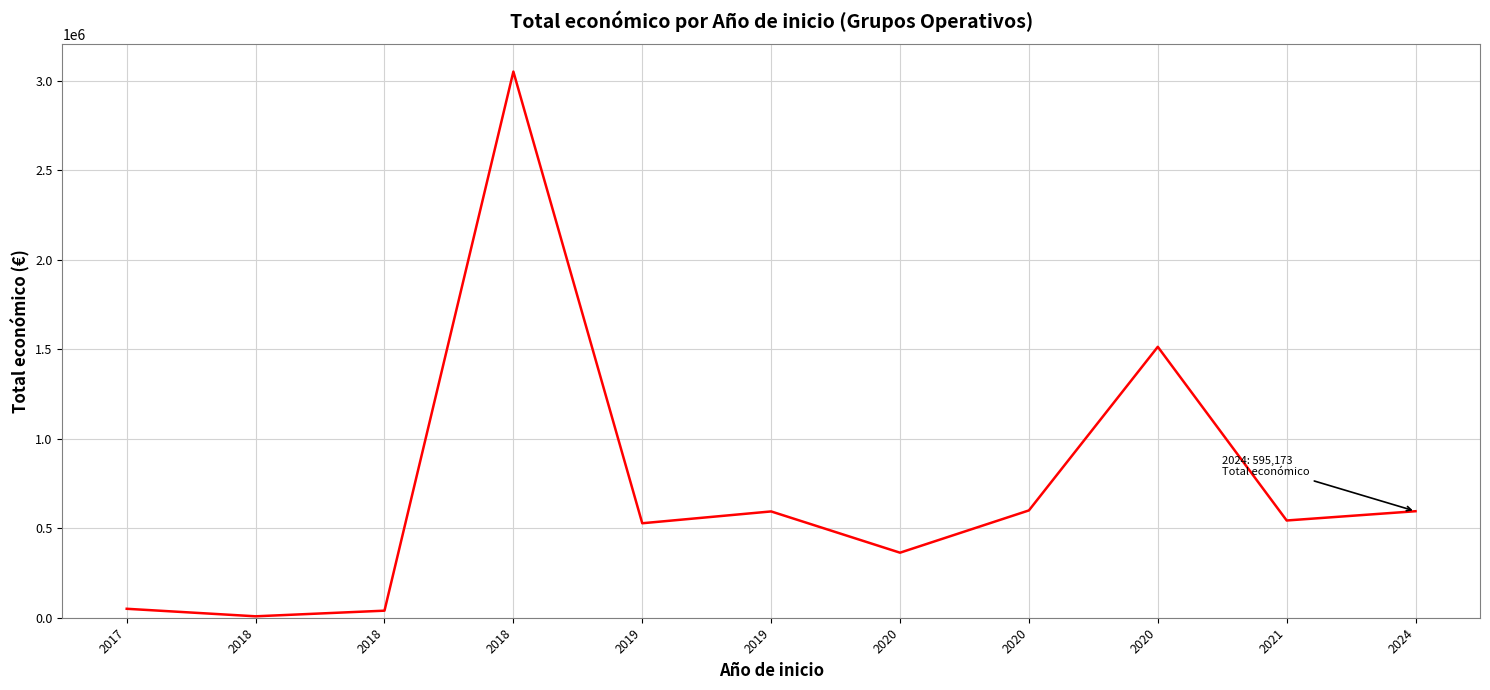

What is the average value?

716927